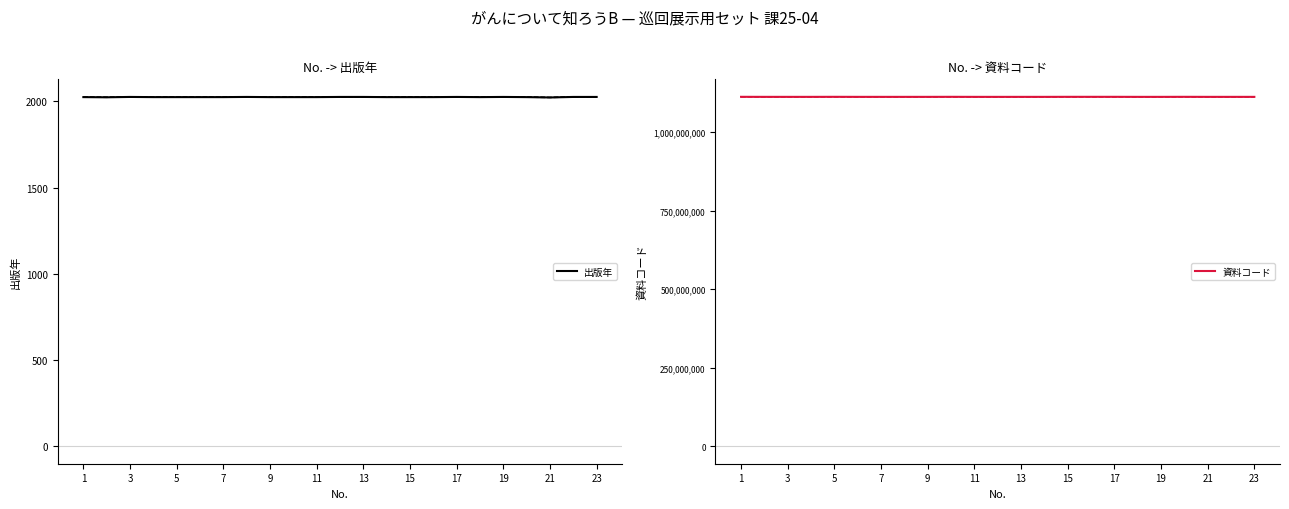

The value of 出版年 at 17 is 2025. True or false?

True